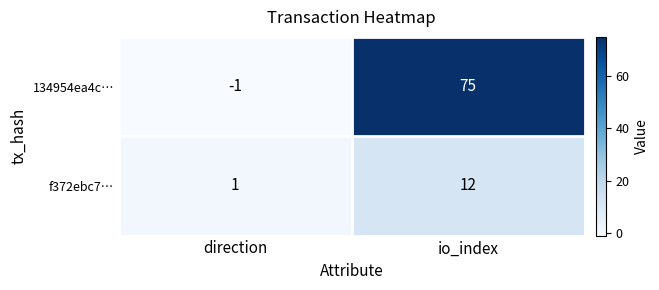

What is the maximum value shown in the chart?

75